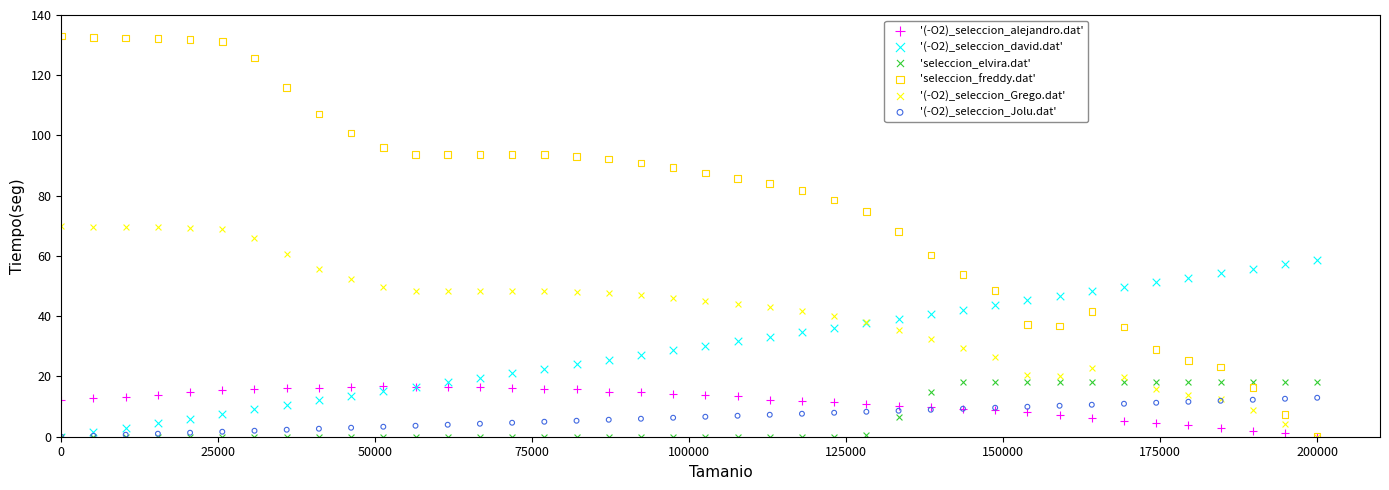

Which series has the widest spread of Y values?

'seleccion_freddy.dat'